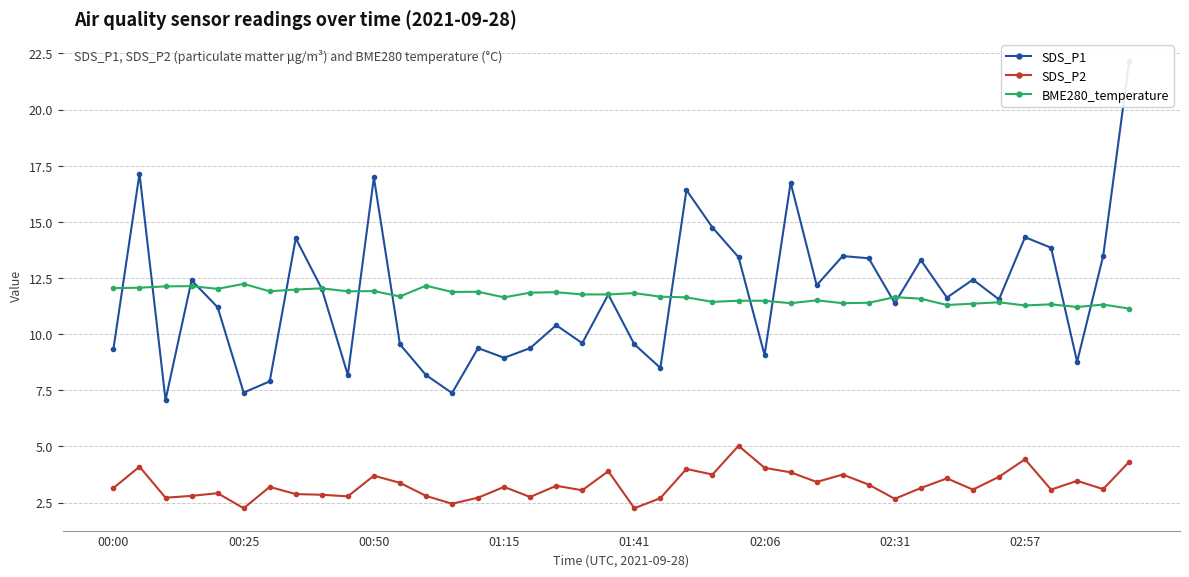

What position from the right is 23?

17